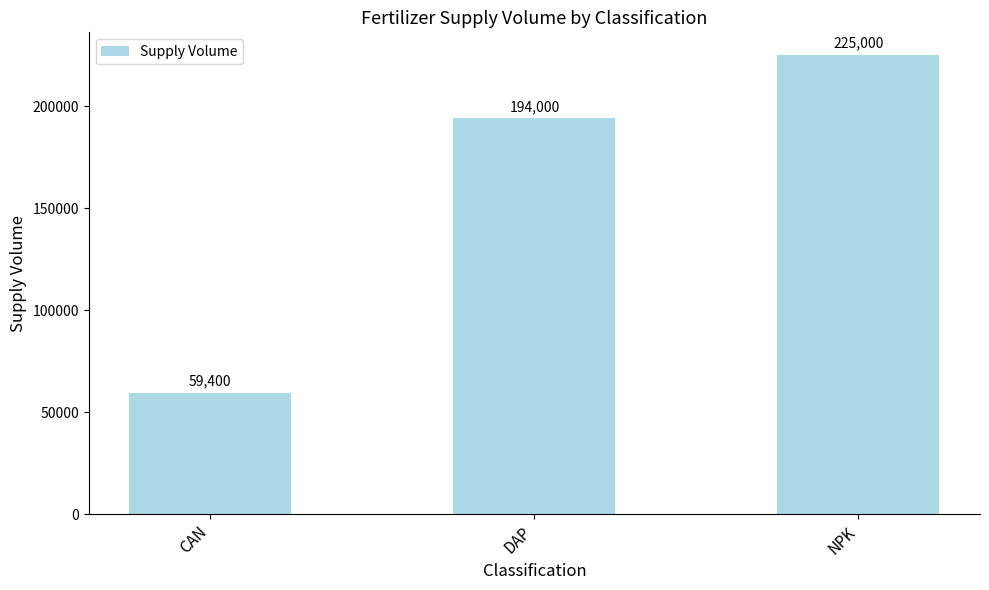

Where is the data nearest to the value 142200?

DAP